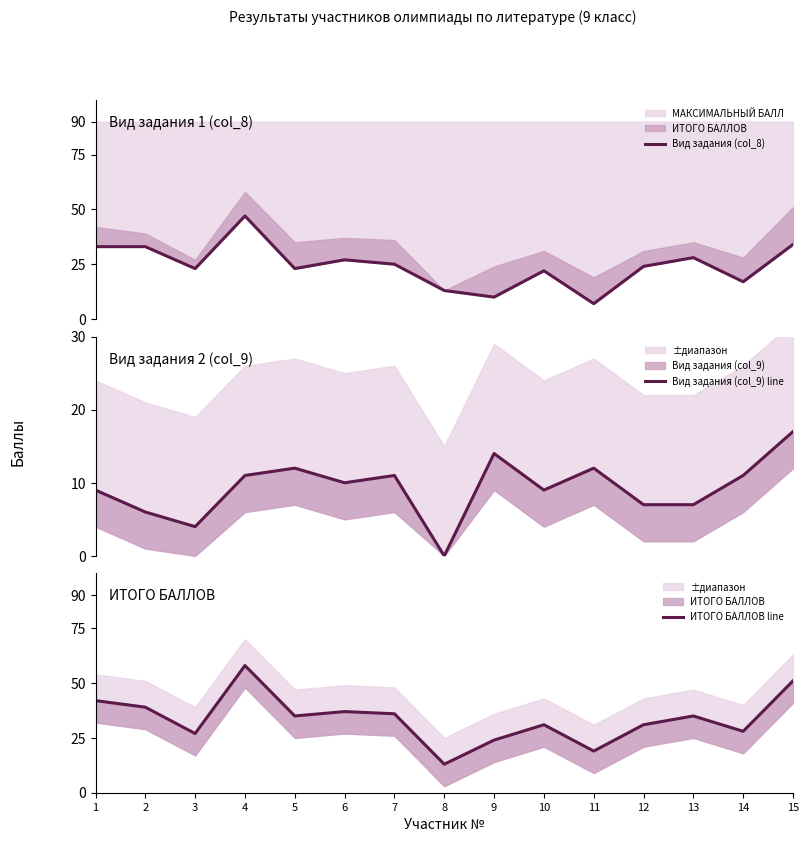

What is the value of the Вид задания (col_9) line point at the 13th from the left?

7